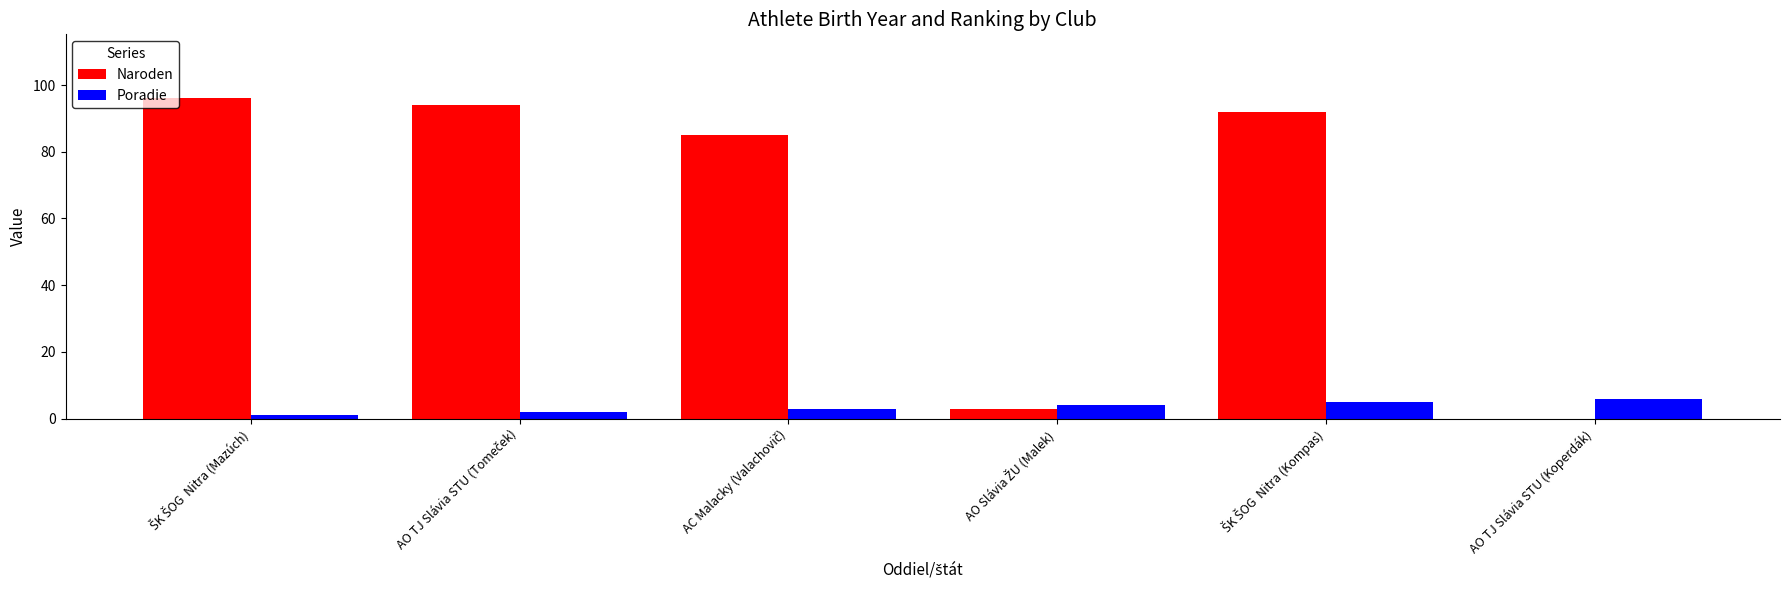

The value of Poradie at AO TJ Slávia STU (Koperdák) is 6. True or false?

True